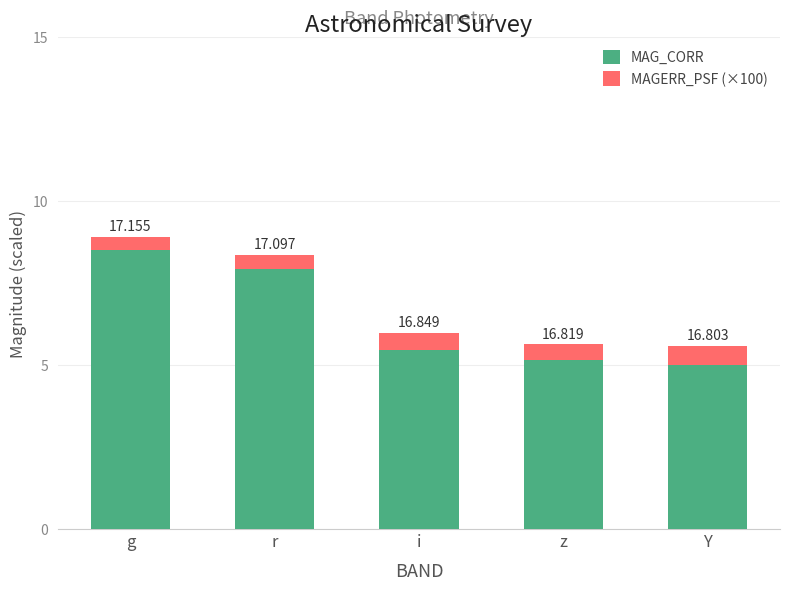

Does the chart contain stacked bars?

Yes